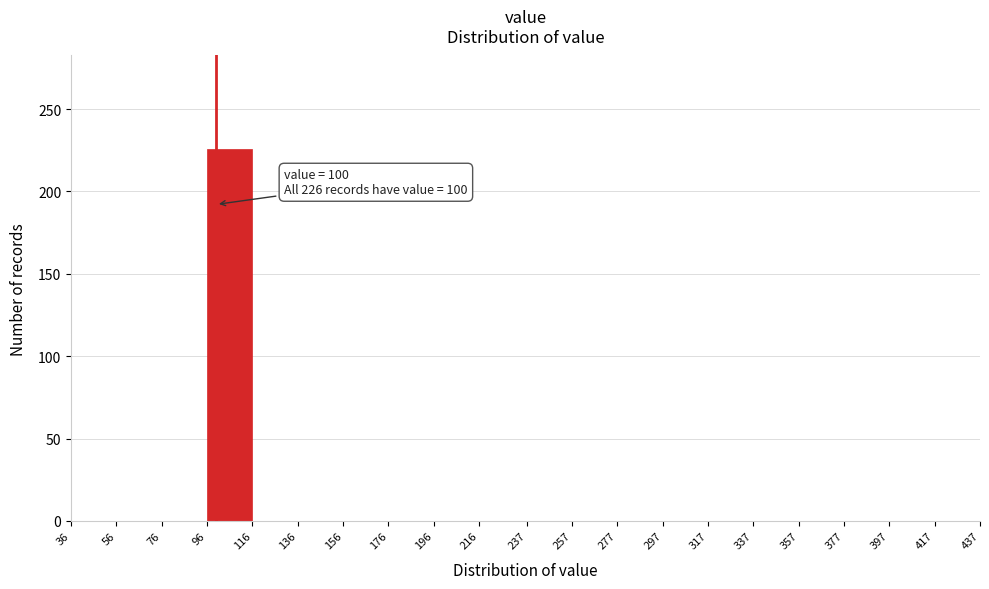

Over which range of the x-axis is the bar tallest?

96 to 116